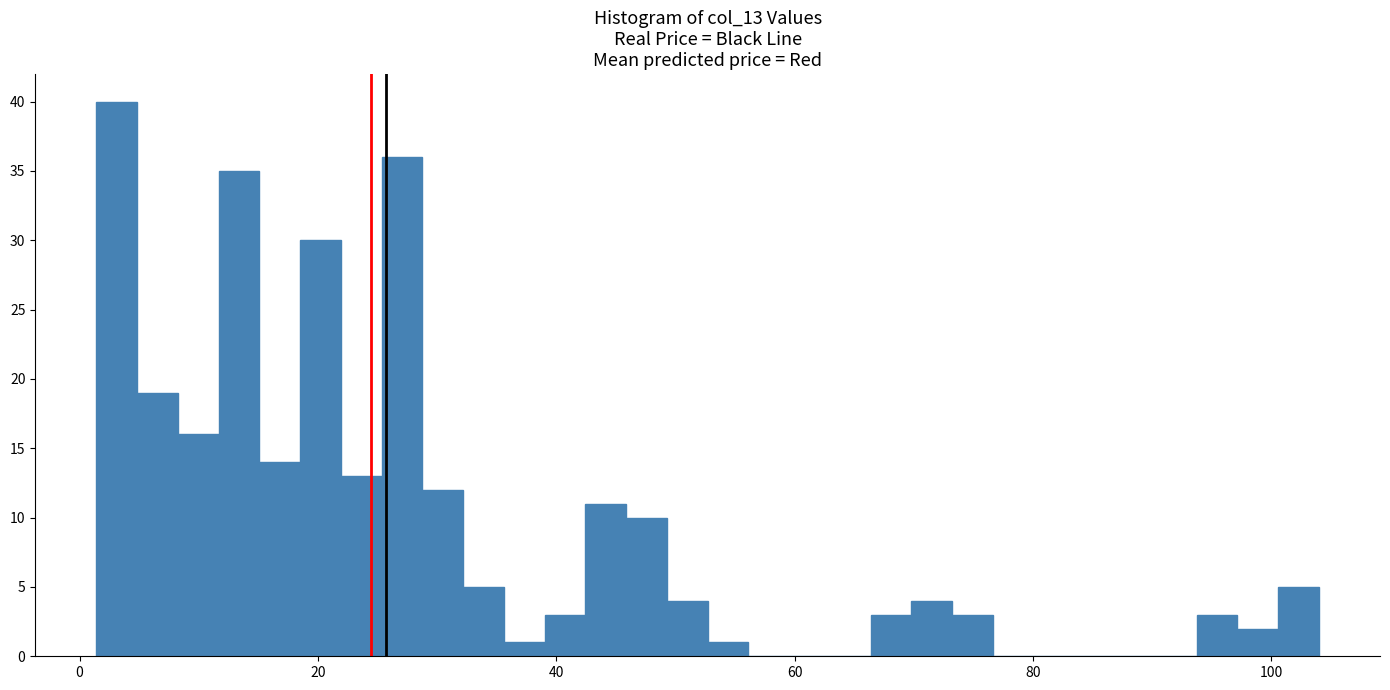

Around what value on the x-axis is the tallest bar? Give the approximate position of its centre, as read against the axis.

4